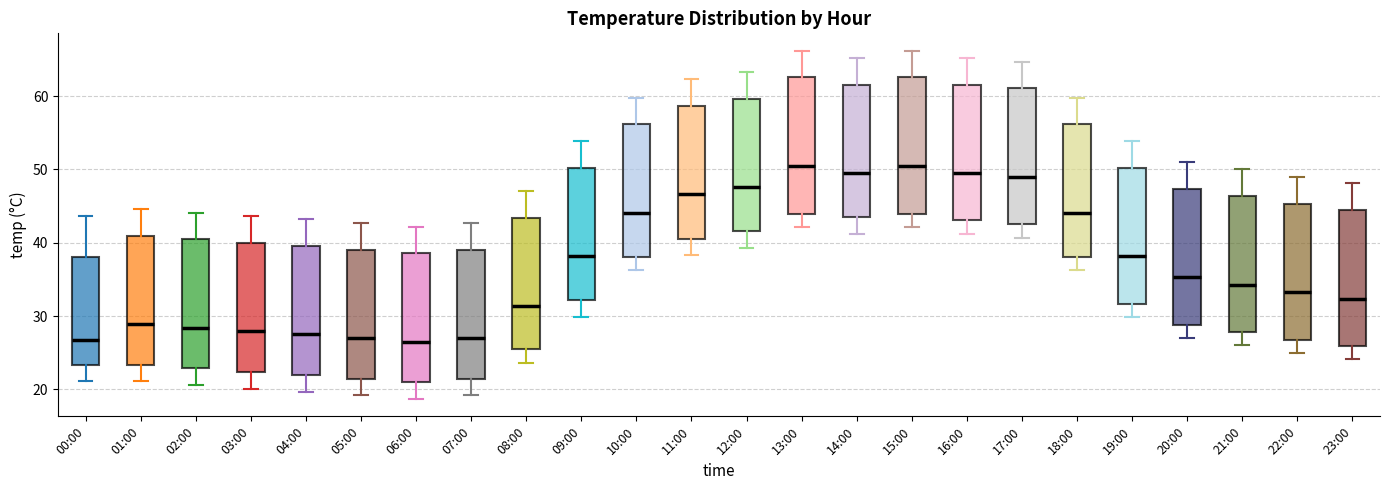

Reading left to right, transcribe this box plot: for each box, give where its median line is, the range the box spans, and where its two whiskers end, as read against the y-axis. The values are not printed on the chart, so give them approximately, as read against the axis.

00:00: median 27, box 23 to 38, whiskers 21 to 44
01:00: median 29, box 23 to 41, whiskers 21 to 45
02:00: median 28, box 23 to 40, whiskers 21 to 44
03:00: median 28, box 22 to 40, whiskers 20 to 44
04:00: median 28, box 22 to 40, whiskers 20 to 43
05:00: median 27, box 21 to 39, whiskers 19 to 43
06:00: median 27, box 21 to 39, whiskers 19 to 42
07:00: median 27, box 21 to 39, whiskers 19 to 43
08:00: median 31, box 26 to 43, whiskers 24 to 47
09:00: median 38, box 32 to 50, whiskers 30 to 54
10:00: median 44, box 38 to 56, whiskers 36 to 60
11:00: median 47, box 41 to 59, whiskers 38 to 62
12:00: median 48, box 42 to 60, whiskers 39 to 63
13:00: median 51, box 44 to 63, whiskers 42 to 66
14:00: median 50, box 43 to 62, whiskers 41 to 65
15:00: median 51, box 44 to 63, whiskers 42 to 66
16:00: median 50, box 43 to 62, whiskers 41 to 65
17:00: median 49, box 43 to 61, whiskers 41 to 65
18:00: median 44, box 38 to 56, whiskers 36 to 60
19:00: median 38, box 32 to 50, whiskers 30 to 54
20:00: median 35, box 29 to 47, whiskers 27 to 51
21:00: median 34, box 28 to 46, whiskers 26 to 50
22:00: median 33, box 27 to 45, whiskers 25 to 49
23:00: median 32, box 26 to 44, whiskers 24 to 48